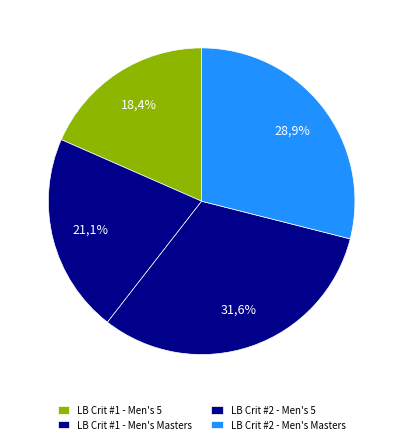

What percentage is the Liberty Bell Crit Series #2 - Men's Masters slice, to the nearest percent?

29%